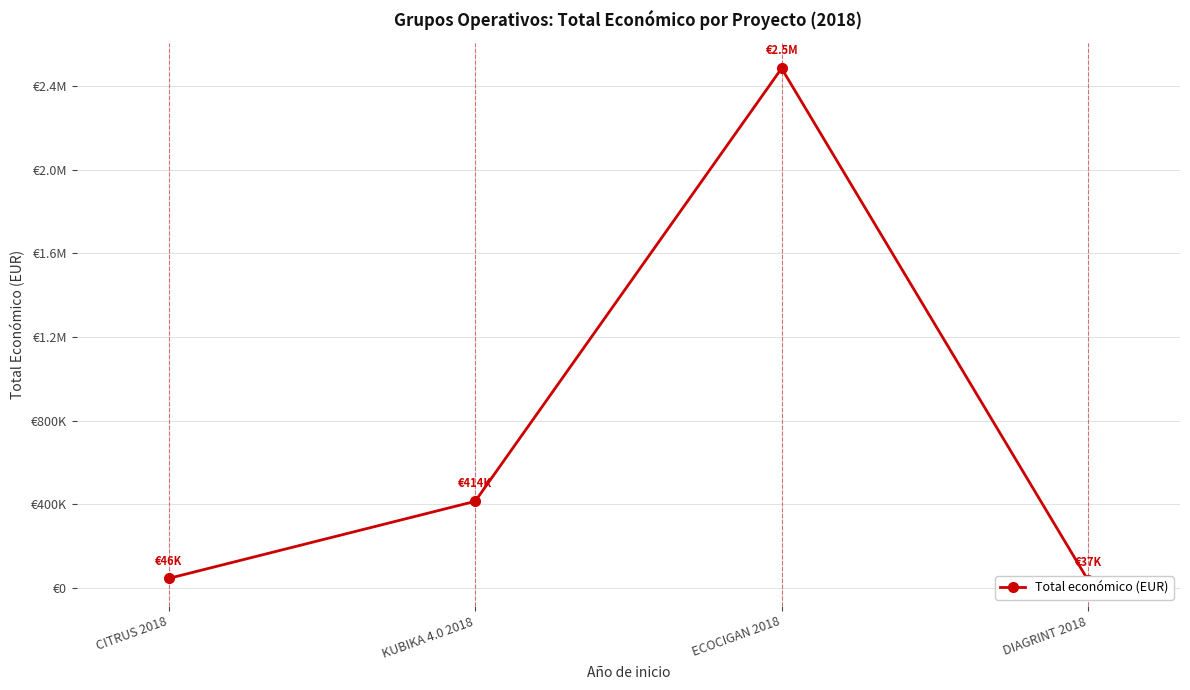

What is the sum of the values at KUBIKA 4.0 2018 and DIAGRINT 2018?

452712.1